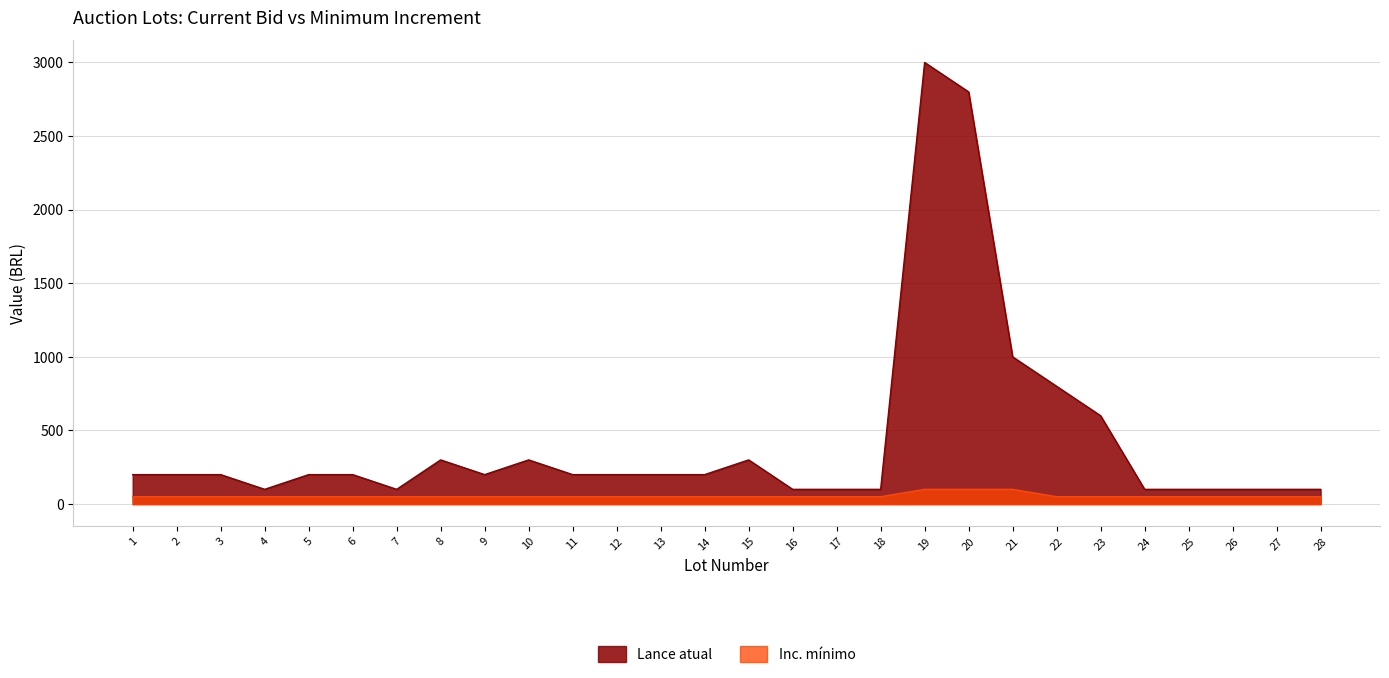

Between 22 and 9, which is larger?

22